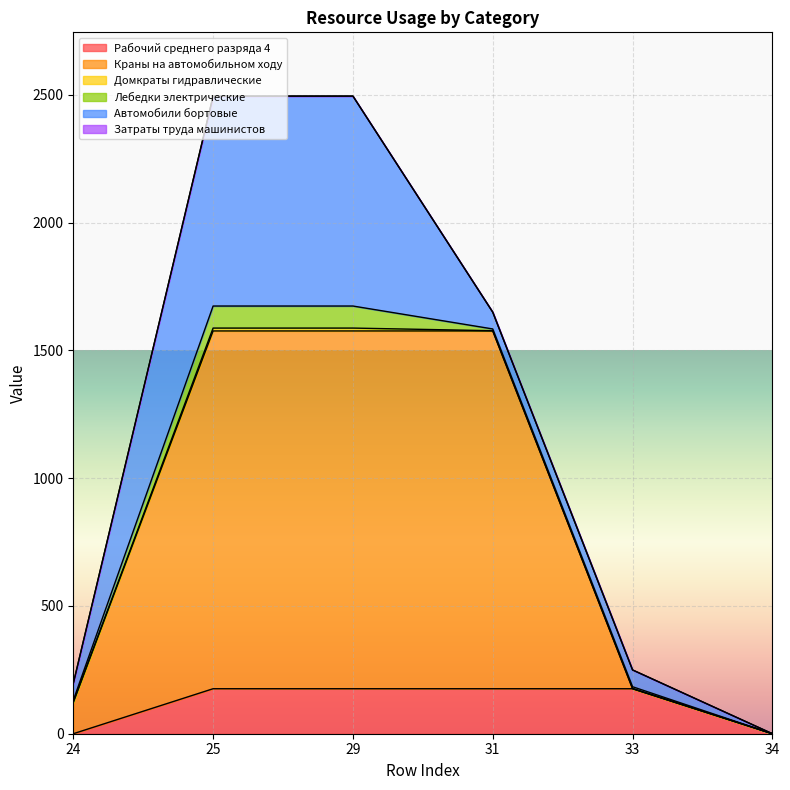

List the series in order of their peak value, highest first.

Краны на автомобильном ходу, Автомобили бортовые, Рабочий среднего разряда 4, Лебедки электрические, Домкраты гидравлические, Затраты труда машинистов